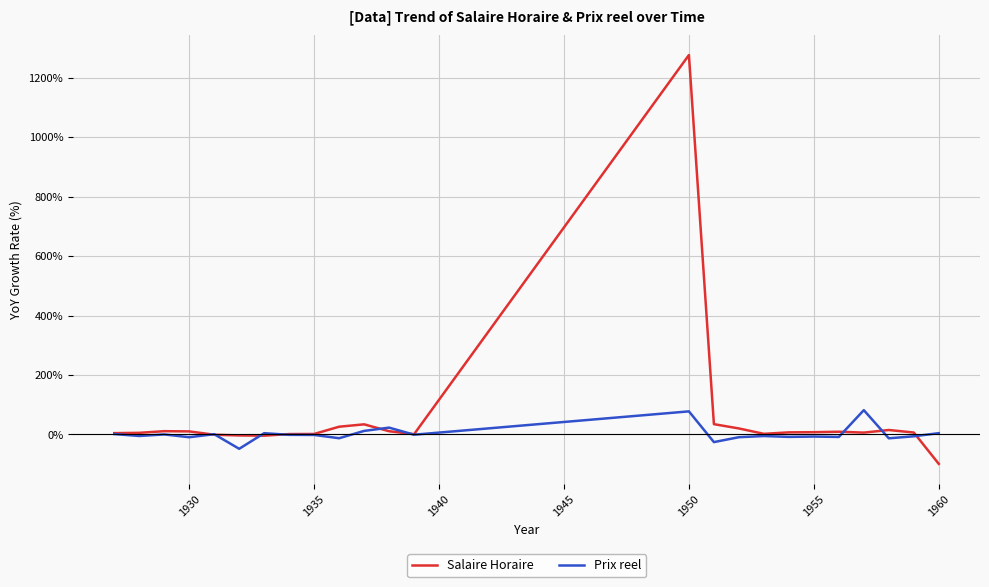

What is the difference between the maximum and minimum values in the Prix reel series?

130.0